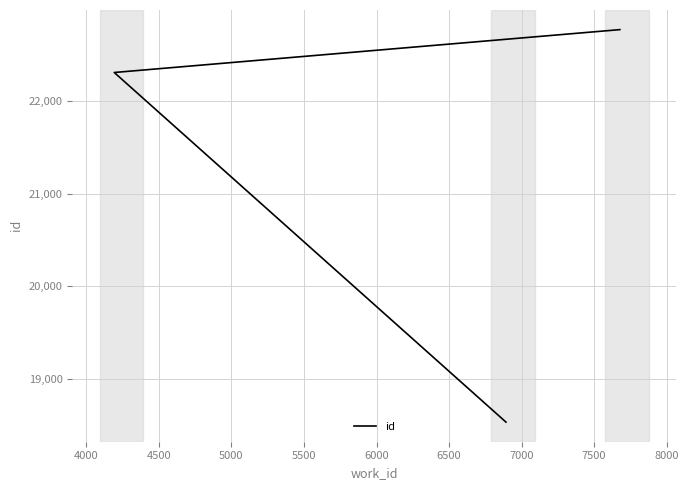

Reading right to left, transcribe all the data shown in this chart.

22777	22313	18529